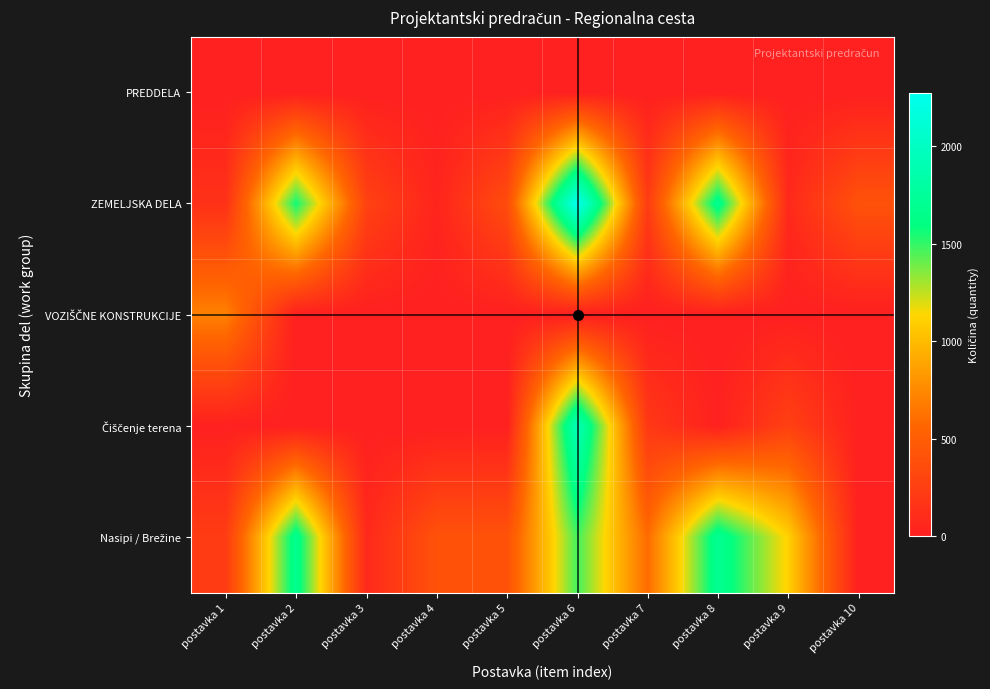

Between postavka 5 and postavka 9, which is larger?

postavka 5